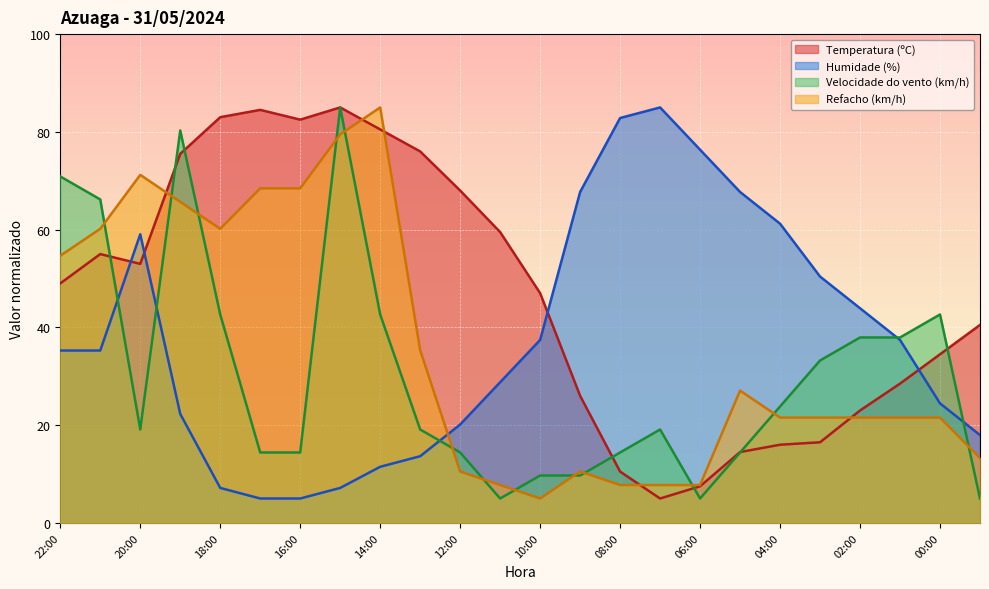

In Humidade (%), how many points are higher than both neighbors (excluding endpoints)?

2